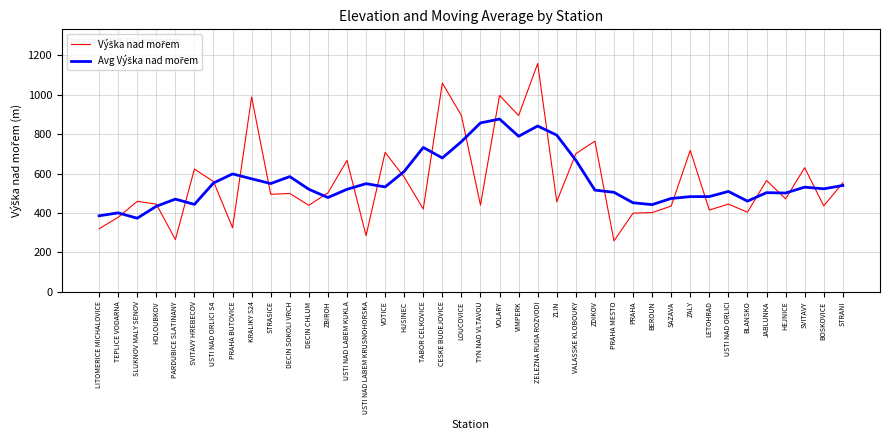

What position from the left is DECIN SOKOLI VRCH?

11